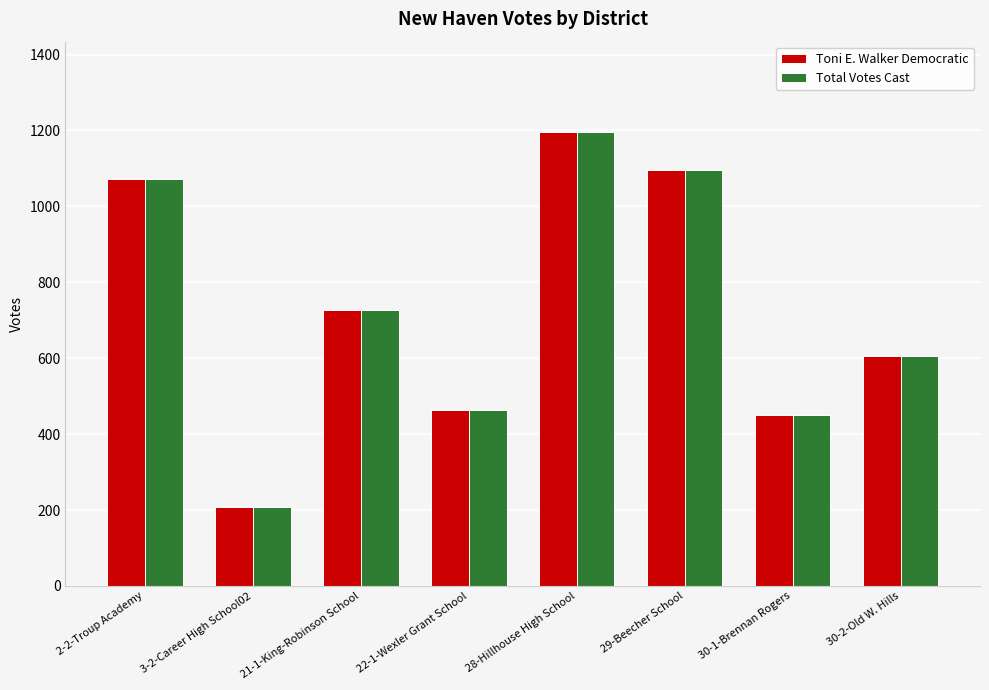

Where does the Toni E. Walker Democratic series first go above 726?

2-2-Troup Academy